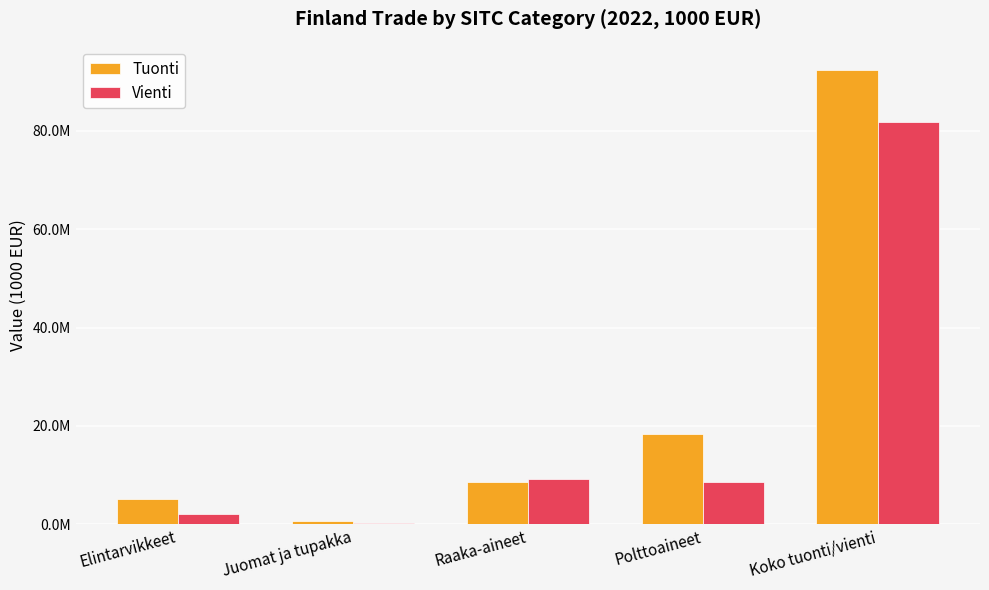

Reading right to left, extract all data points from this chart.

Tuonti: 92469378	18343242	8599045	708944	5229521
Vienti: 81884668	8530006	9236313	224571	1993379